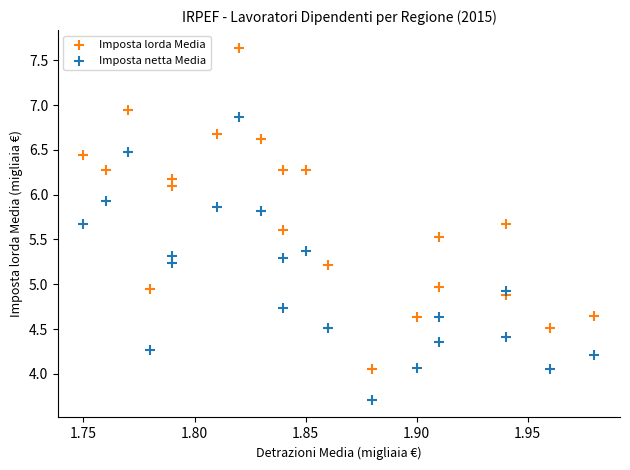

What are all the series names shown in the legend?

Imposta lorda Media, Imposta netta Media